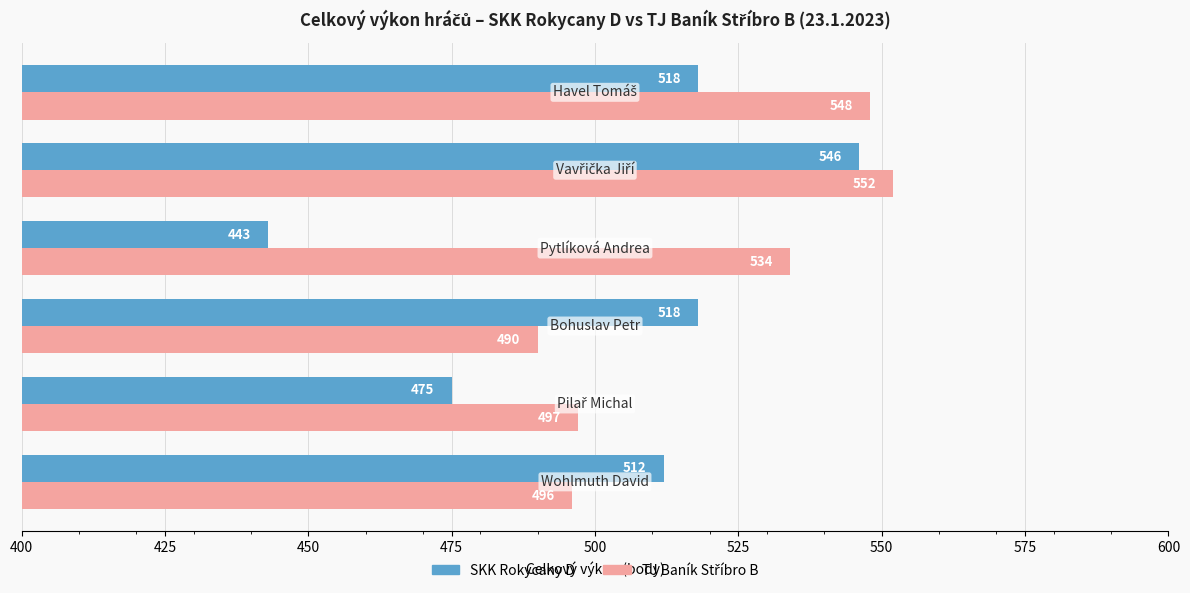

At how many categories does at least one series exceed 502?

5